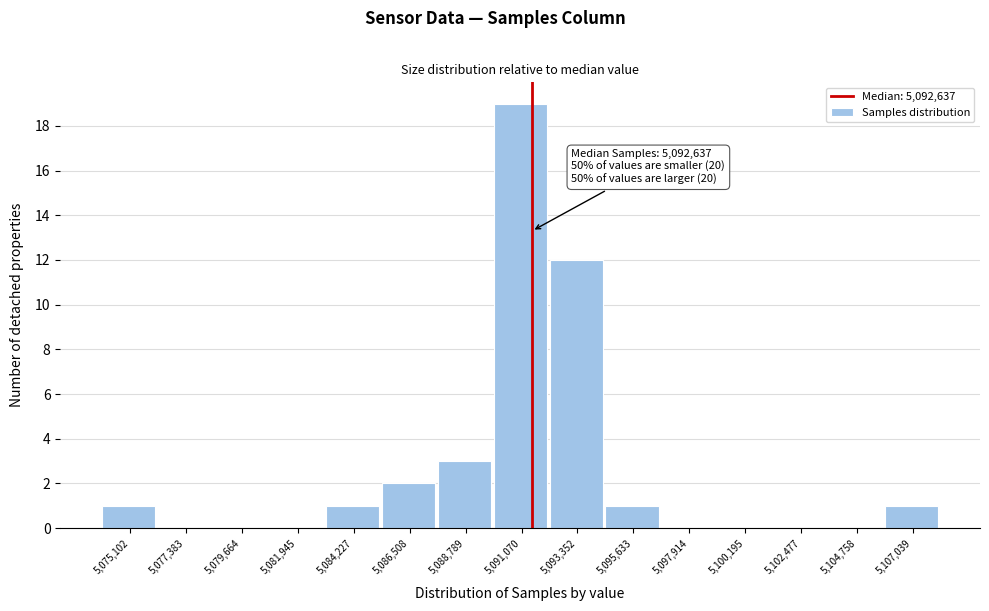

Reading left to right, extract all data points from this chart.

5,075,102=1	5,077,383=0	5,079,664=0	5,081,945=0	5,084,227=1	5,086,508=2	5,088,789=3	5,091,070=19	5,093,352=12	5,095,633=1	5,097,914=0	5,100,195=0	5,102,477=0	5,104,758=0	5,107,039=1